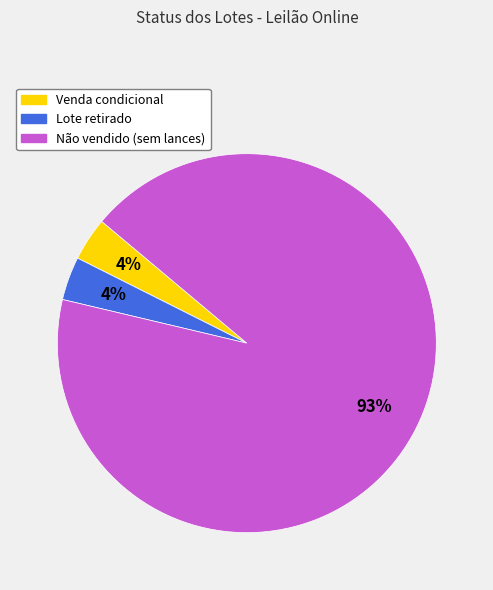

How many slices are in this pie chart?

3